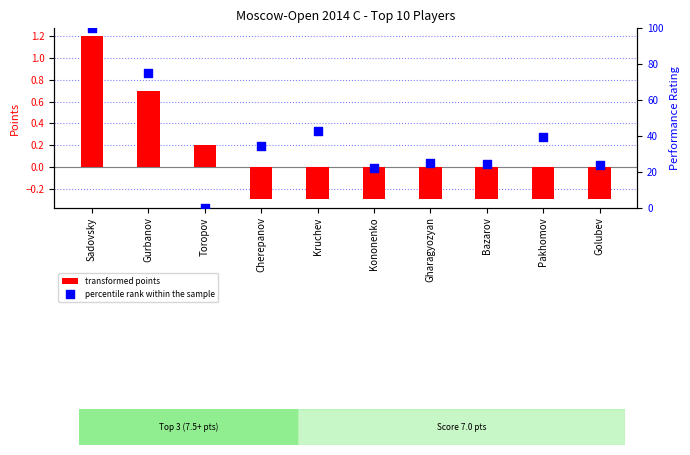

Which series has the largest total across all categories?

percentile rank within the sample